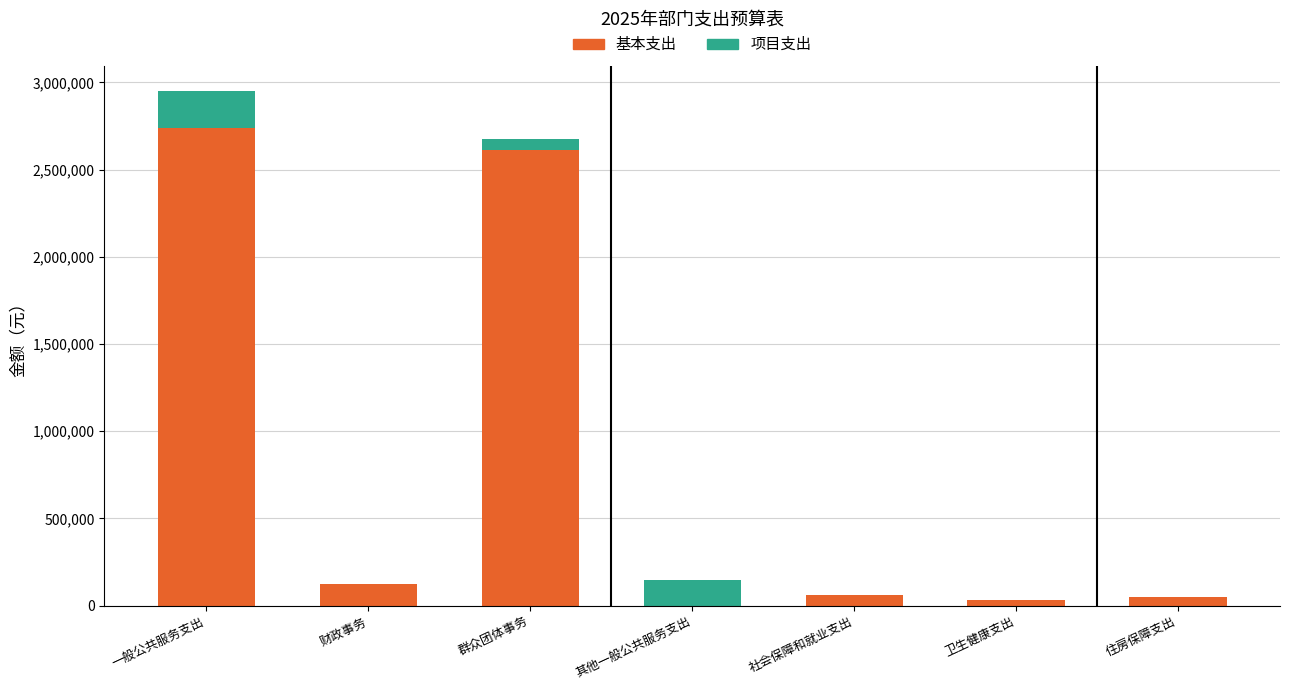

What is the sum of all 基本支出 values?

5616777.8